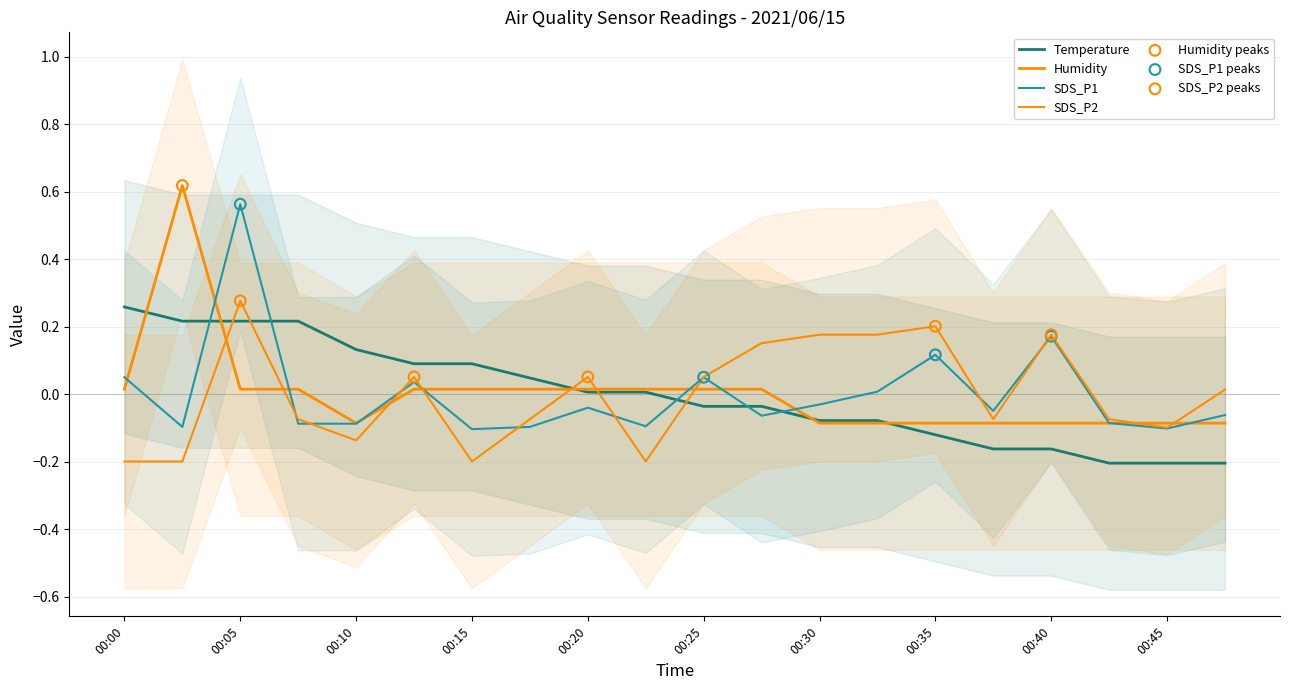

At which category is the sum across all series the highest?

00:05